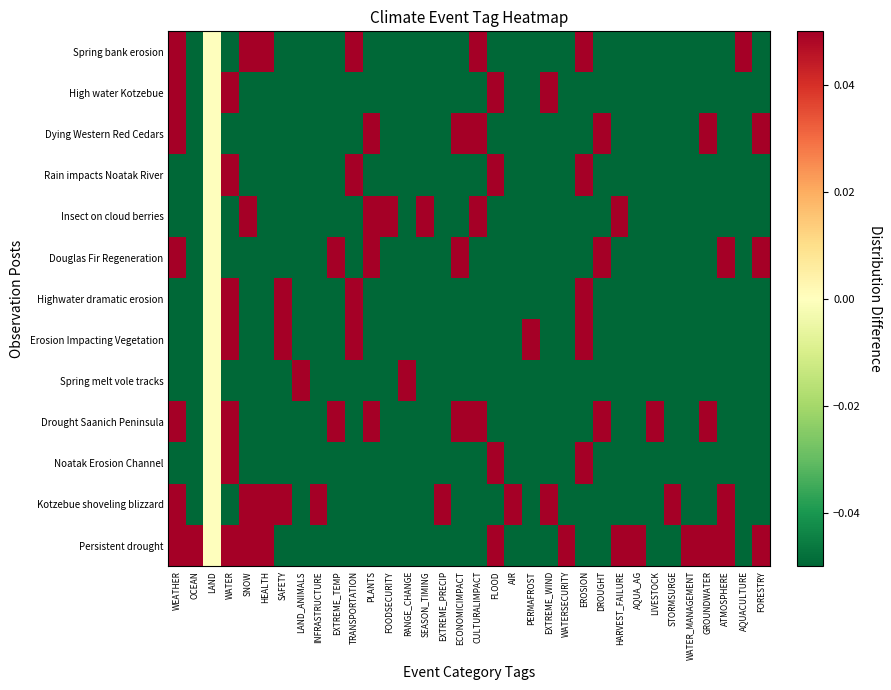

Which category has the lowest value across all series?

WATER